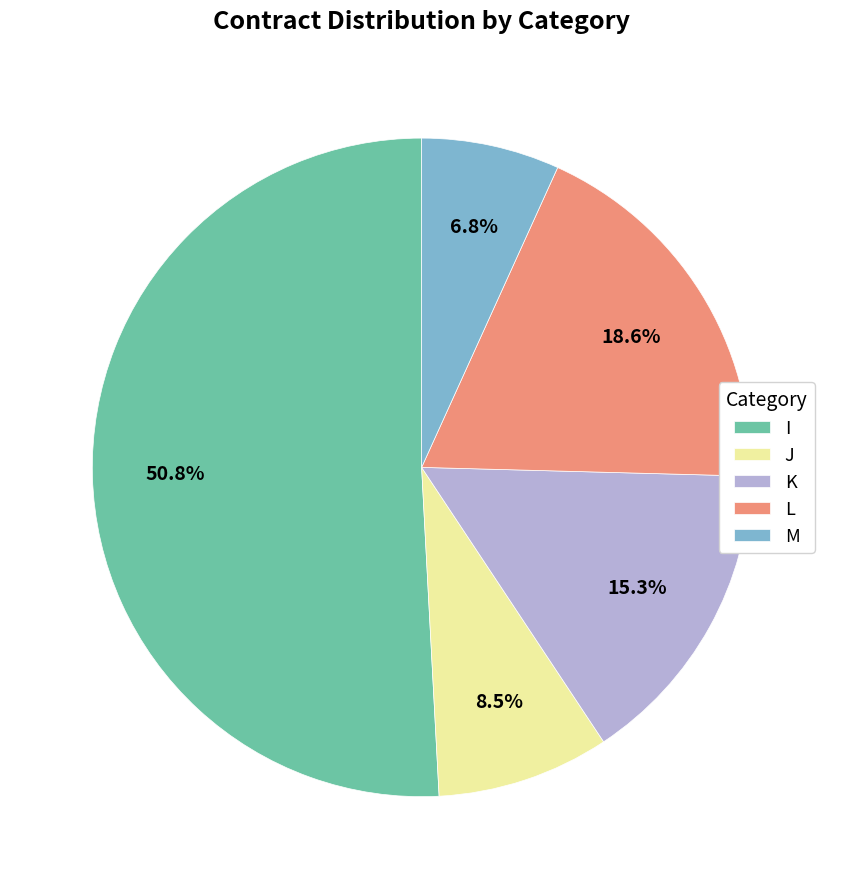

To the nearest percent, what is the average slice percentage?

20%